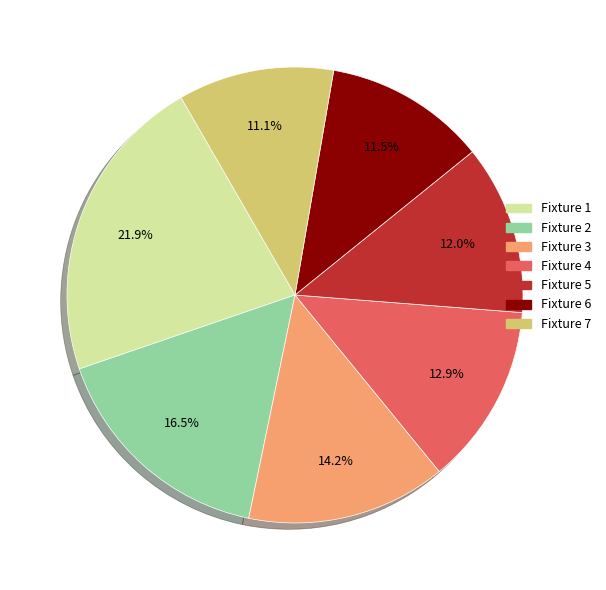

Is there any slice that represents more than half of the pie?

No